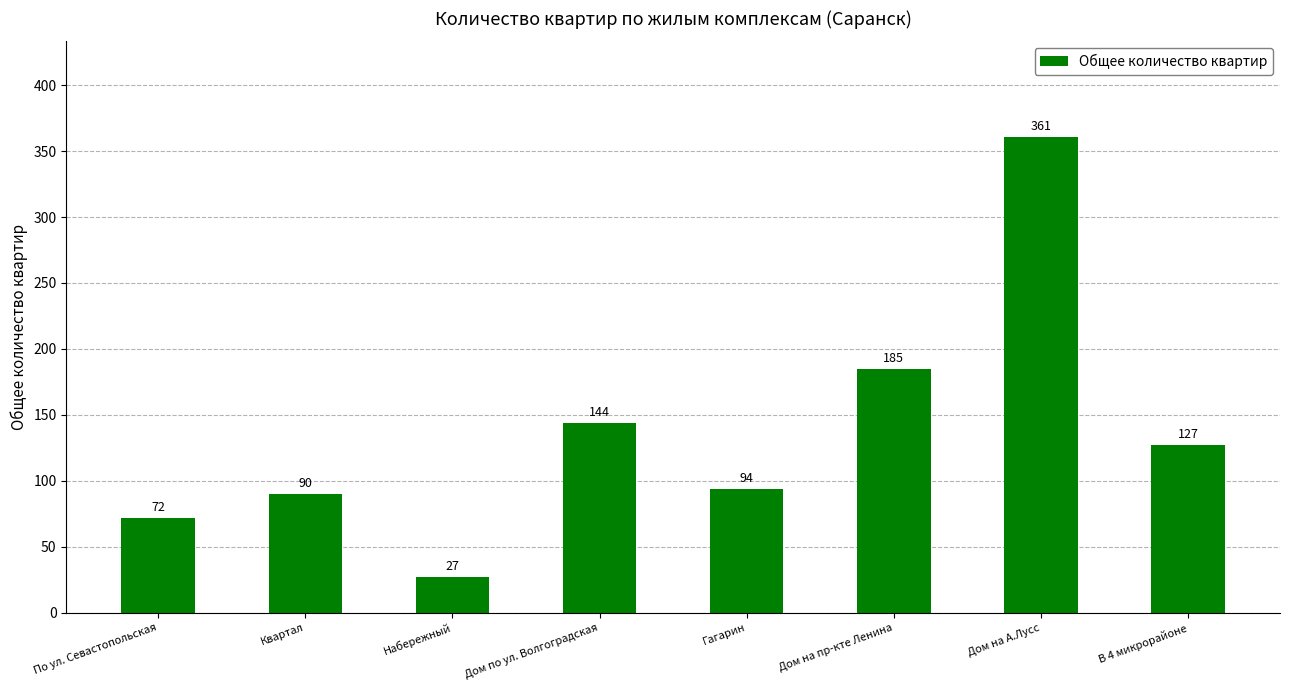

What is the value of the 2nd bar from the left?

90